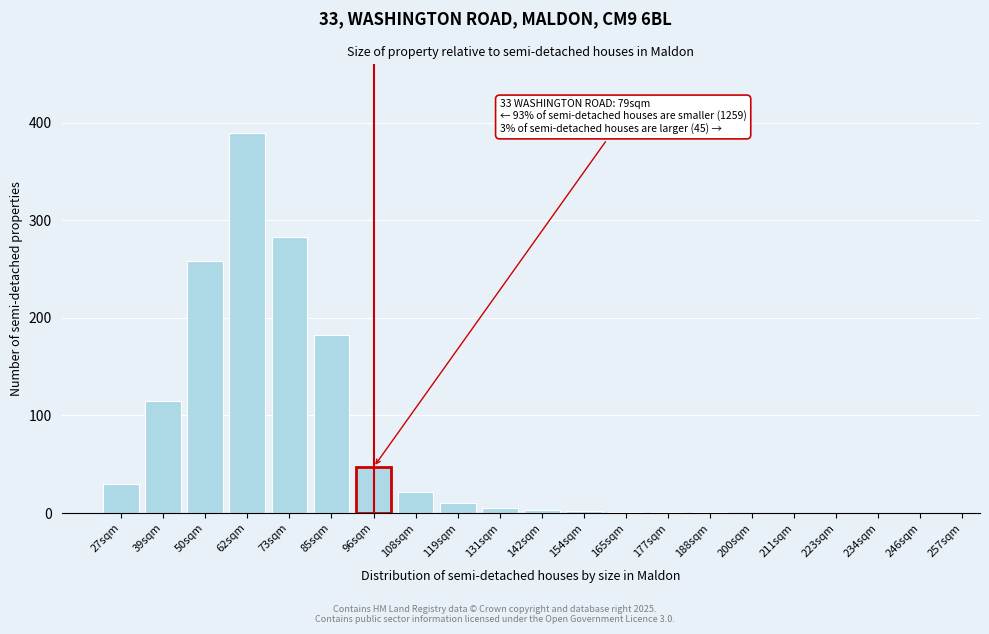

Which has a higher value, 50sqm or 211sqm?

50sqm